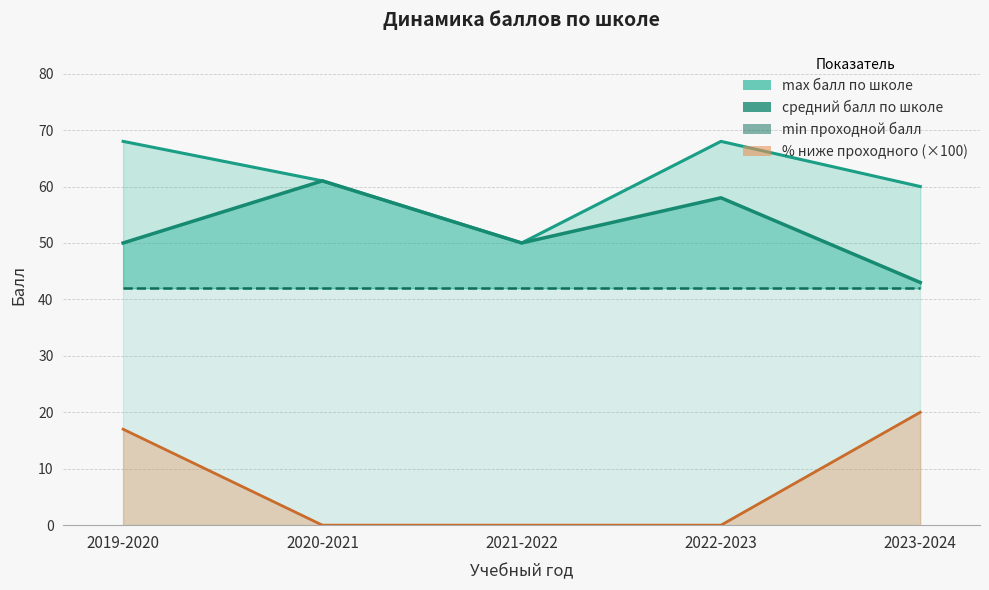

Which has a higher value, 2020-2021 or 2022-2023?

2022-2023